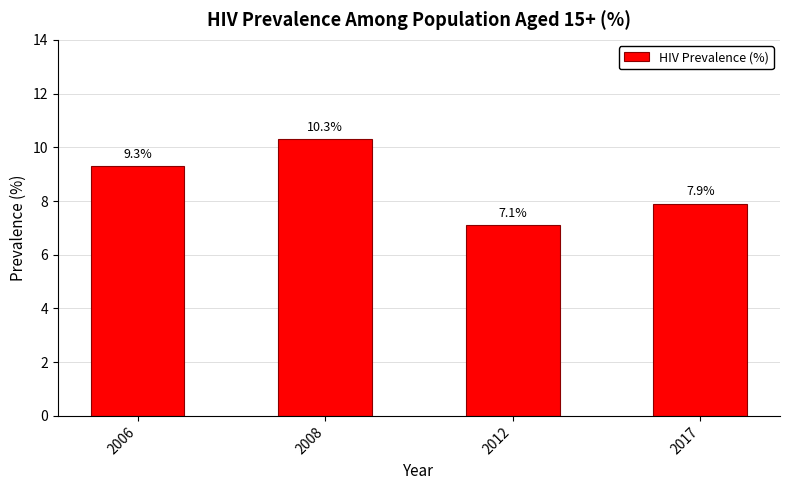

How many distinct data groups are displayed?

1